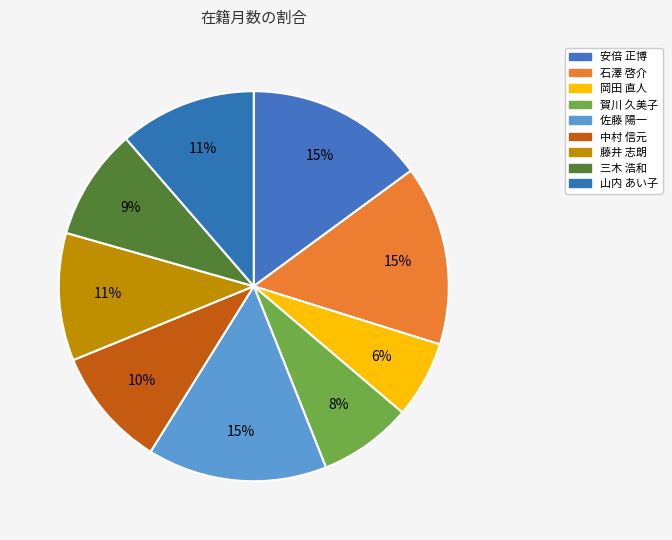

Count the number of slices in the pie.

9